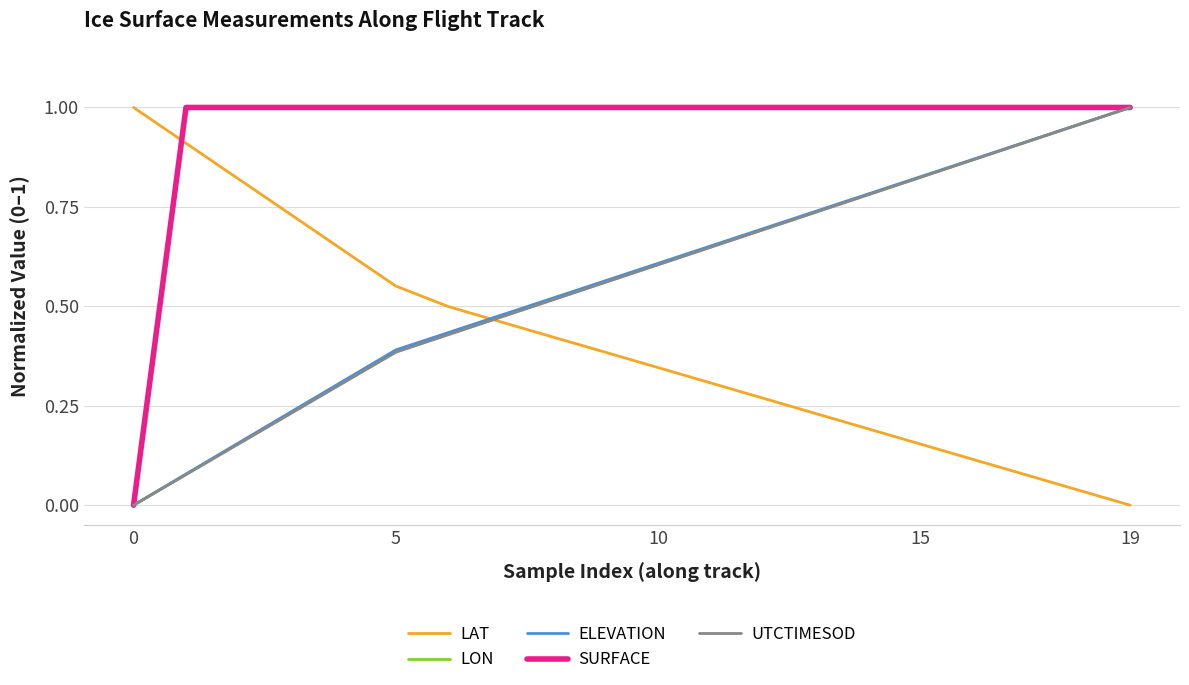

Count the number of data series in this chart.

5